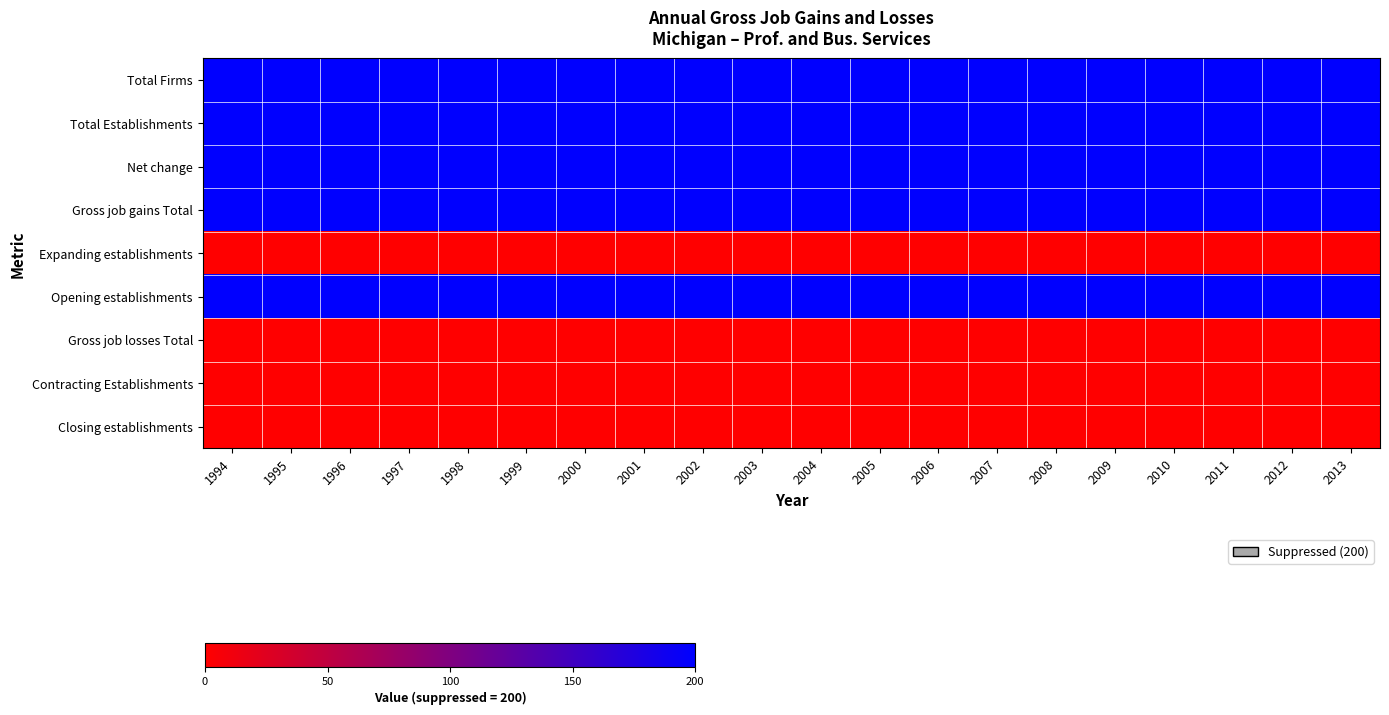

Reading left to right, what are all the values shown in this chart?

Total Firms: 1994=200	1995=200	1996=200	1997=200	1998=200	1999=200	2000=200	2001=200	2002=200	2003=200	2004=200	2005=200	2006=200	2007=200	2008=200	2009=200	2010=200	2011=200	2012=200	2013=200
Total Establishments: 1994=200	1995=200	1996=200	1997=200	1998=200	1999=200	2000=200	2001=200	2002=200	2003=200	2004=200	2005=200	2006=200	2007=200	2008=200	2009=200	2010=200	2011=200	2012=200	2013=200
Net change: 1994=200	1995=200	1996=200	1997=200	1998=200	1999=200	2000=200	2001=200	2002=200	2003=200	2004=200	2005=200	2006=200	2007=200	2008=200	2009=200	2010=200	2011=200	2012=200	2013=200
Gross job gains Total: 1994=200	1995=200	1996=200	1997=200	1998=200	1999=200	2000=200	2001=200	2002=200	2003=200	2004=200	2005=200	2006=200	2007=200	2008=200	2009=200	2010=200	2011=200	2012=200	2013=200
Expanding establishments: 1994=0	1995=0	1996=0	1997=0	1998=0	1999=0	2000=0	2001=0	2002=0	2003=0	2004=0	2005=0	2006=0	2007=0	2008=0	2009=0	2010=0	2011=0	2012=0	2013=0
Opening establishments: 1994=200	1995=200	1996=200	1997=200	1998=200	1999=200	2000=200	2001=200	2002=200	2003=200	2004=200	2005=200	2006=200	2007=200	2008=200	2009=200	2010=200	2011=200	2012=200	2013=200
Gross job losses Total: 1994=0	1995=0	1996=0	1997=0	1998=0	1999=0	2000=0	2001=0	2002=0	2003=0	2004=0	2005=0	2006=0	2007=0	2008=0	2009=0	2010=0	2011=0	2012=0	2013=0
Contracting Establishments: 1994=0	1995=0	1996=0	1997=0	1998=0	1999=0	2000=0	2001=0	2002=0	2003=0	2004=0	2005=0	2006=0	2007=0	2008=0	2009=0	2010=0	2011=0	2012=0	2013=0
Closing establishments: 1994=0	1995=0	1996=0	1997=0	1998=0	1999=0	2000=0	2001=0	2002=0	2003=0	2004=0	2005=0	2006=0	2007=0	2008=0	2009=0	2010=0	2011=0	2012=0	2013=0